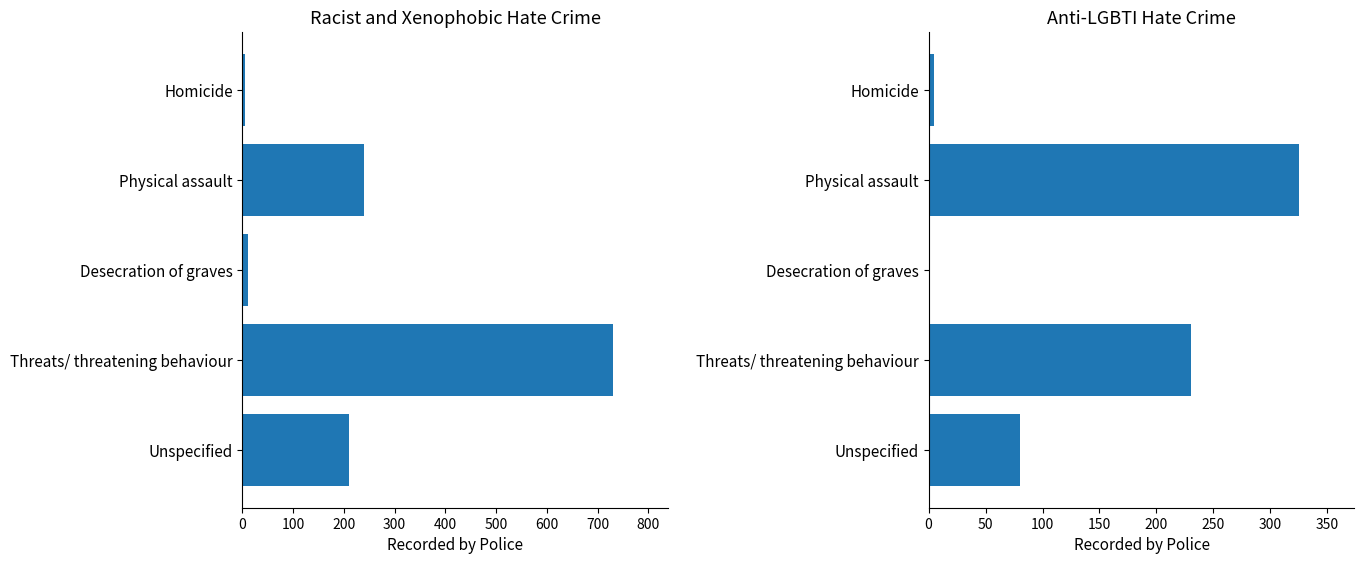

Which series changed the most between Physical assault and Desecration of graves?

Anti-LGBTI hate crime